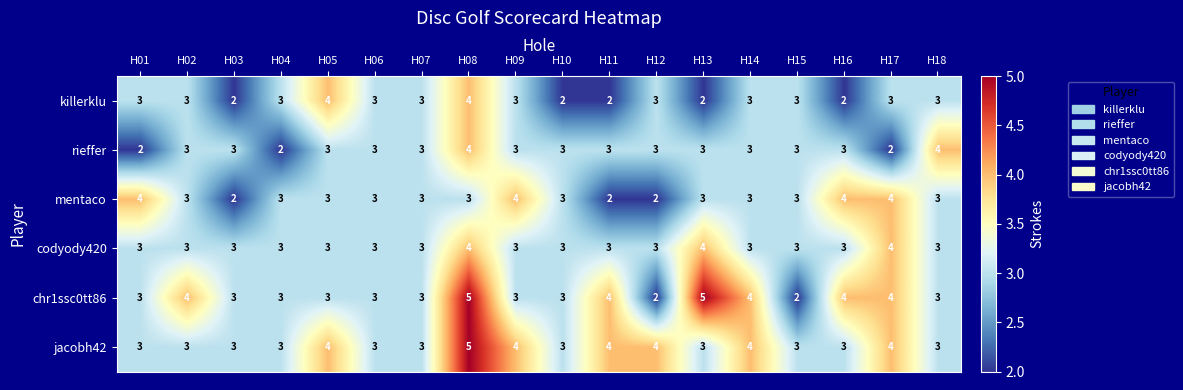

How many data points does each series have?

18